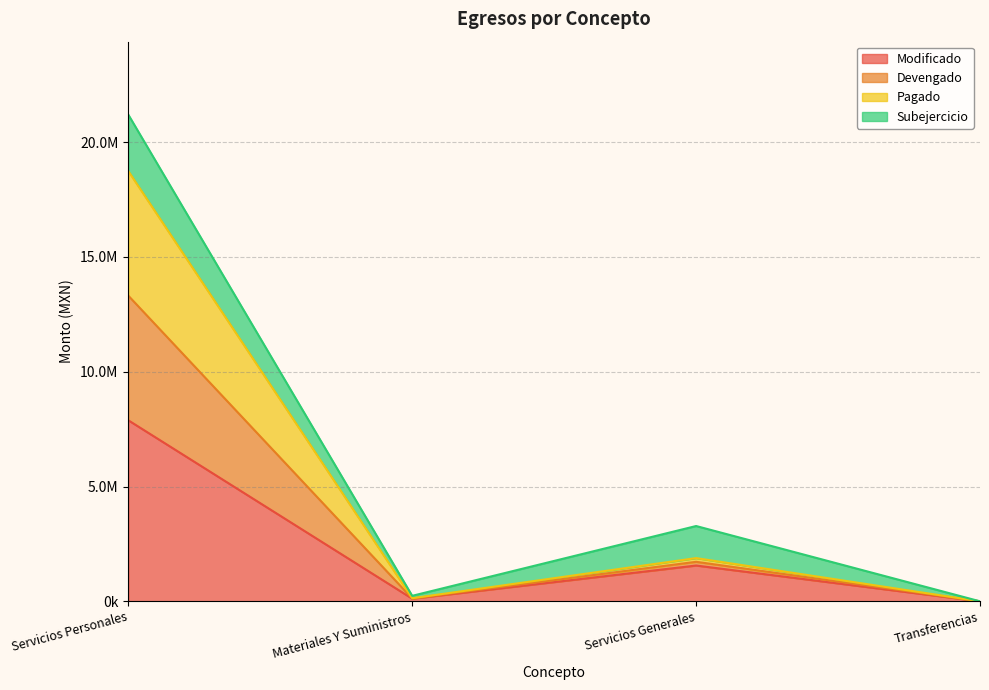

At which category does Devengado reach its first local peak?

Servicios Generales